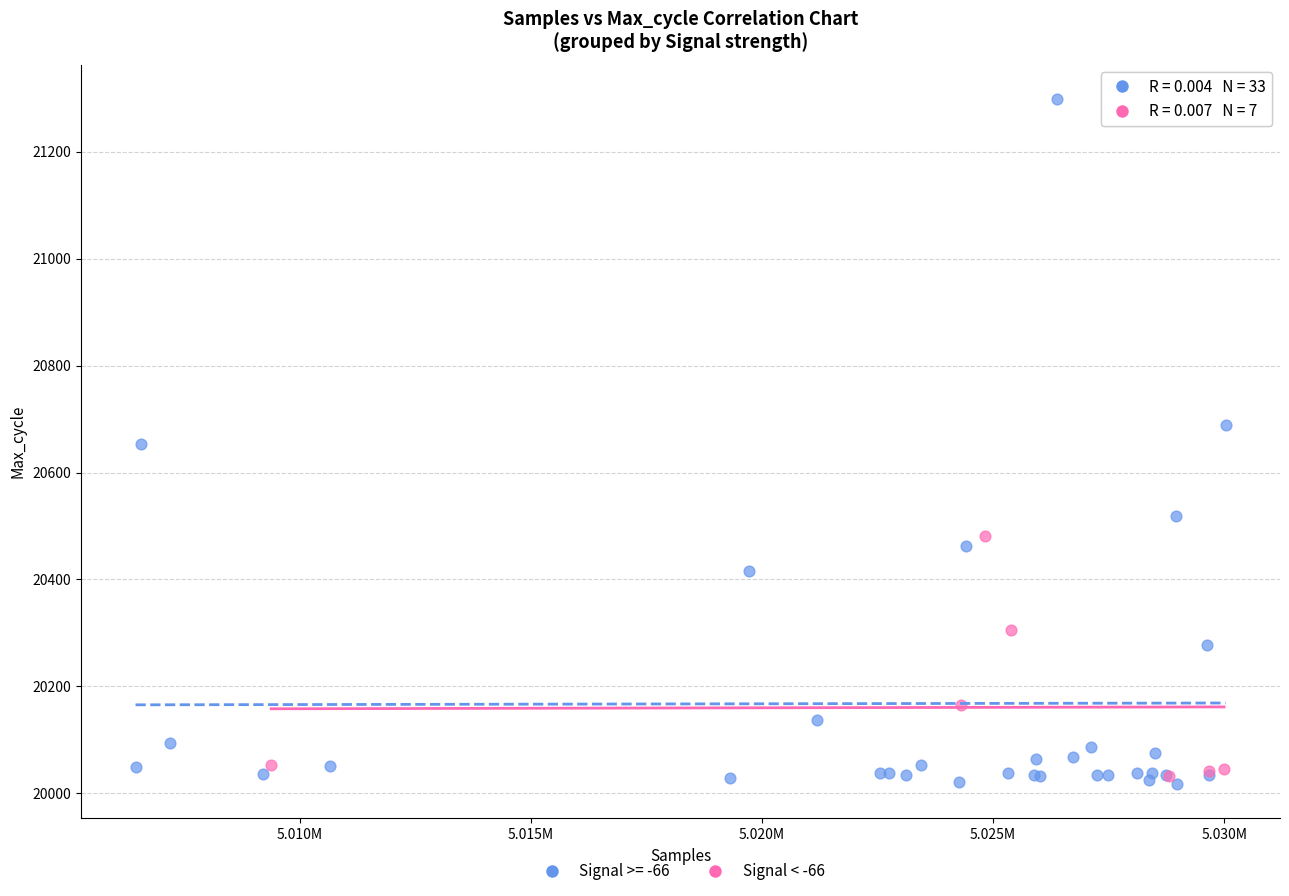

Which series has the largest Y range (max minus min)?

Signal >= -66